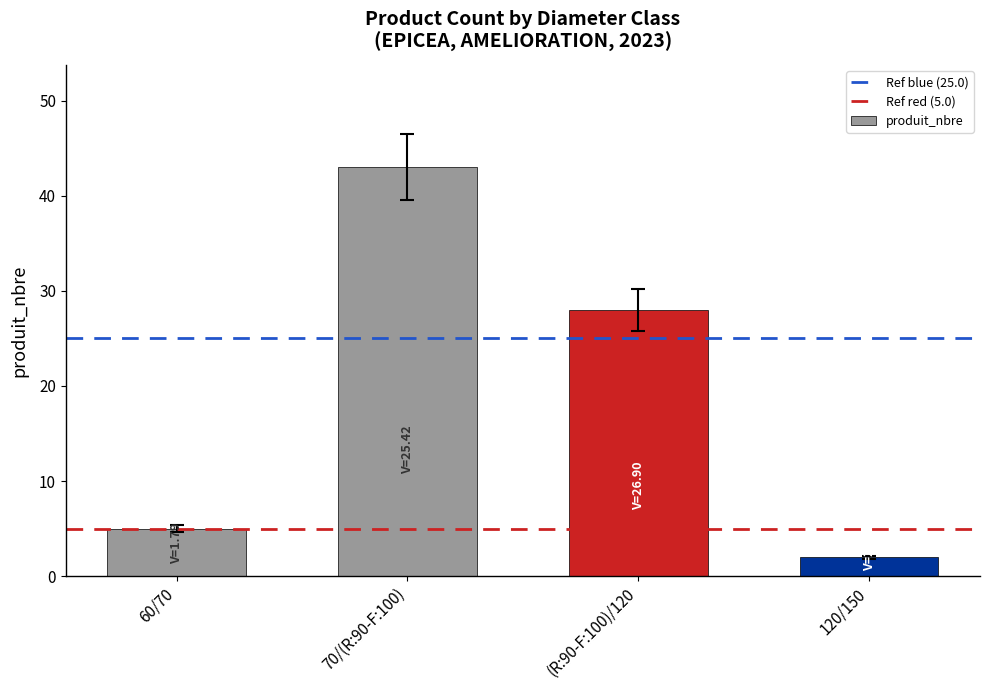

True or false: the data shows 28 at (R:90-F:100)/120.

True